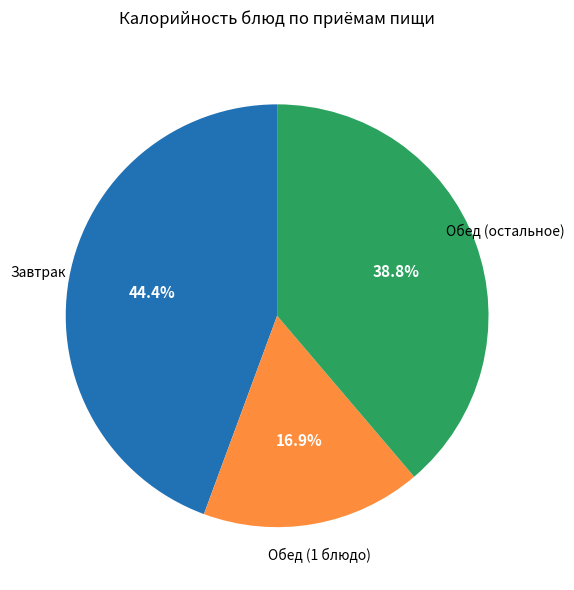

Is there any slice that represents more than half of the pie?

No